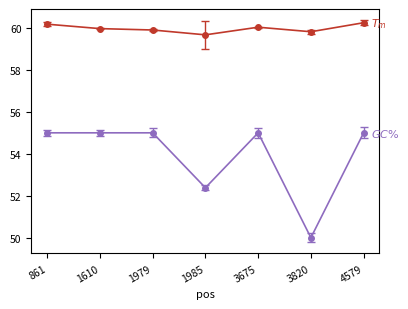

Which label corresponds to the smallest value in the chart?

3820